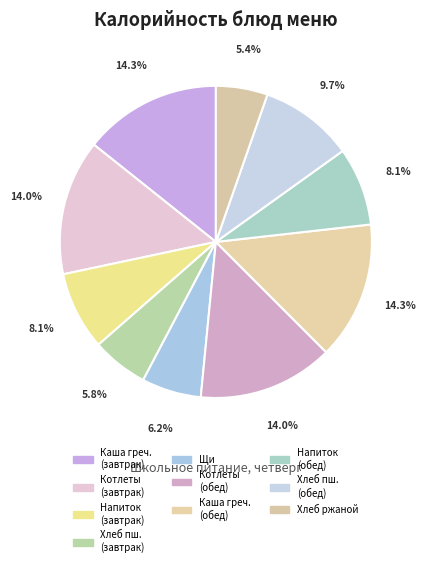

Is there any slice that represents more than half of the pie?

No